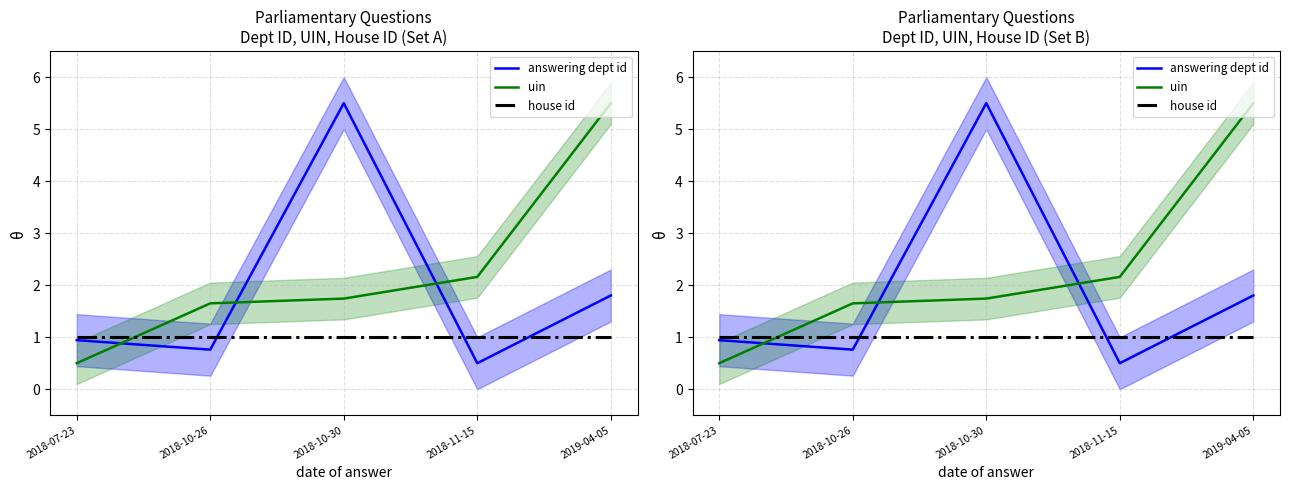

Rank the categories by house id value from lowest to highest.

2018-07-23, 2018-10-26, 2018-10-30, 2018-11-15, 2019-04-05